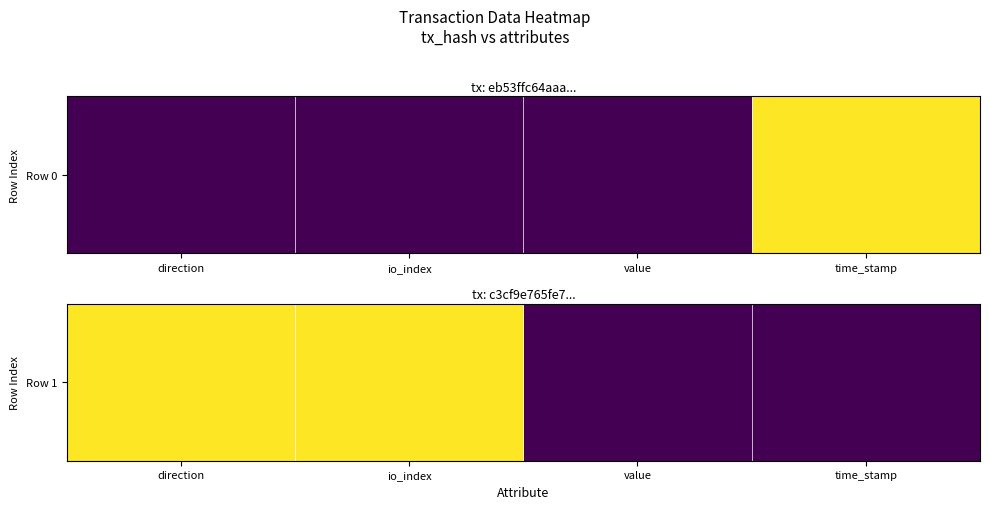

What is the difference between the maximum and minimum values?

1